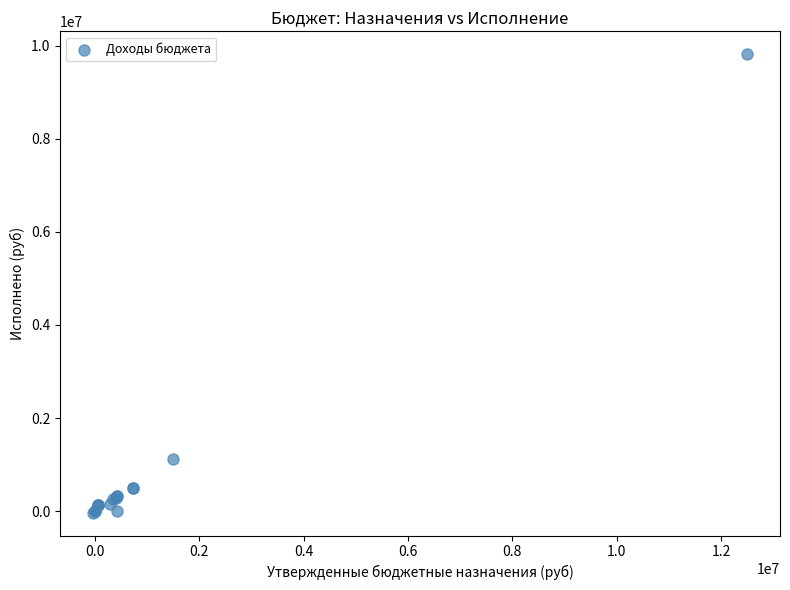

What Y value in the scatter plot is closest to 4893350?

1113448.3